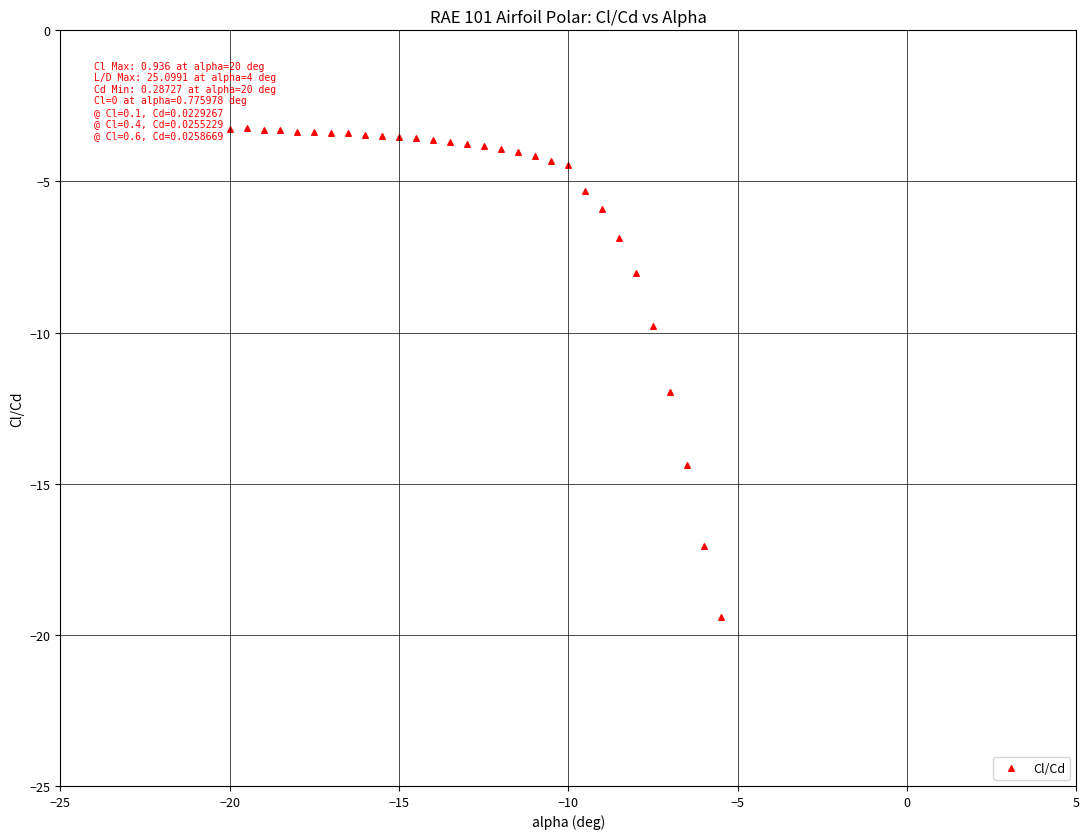

What is the range of X values (max minus min)?

14.5